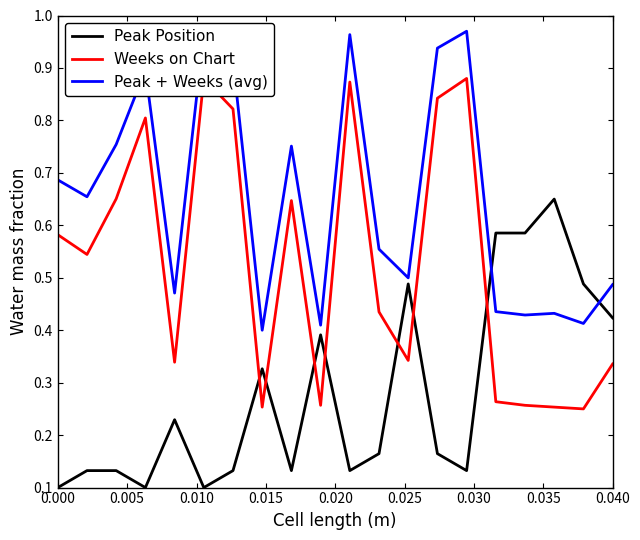

What are all the series names shown in the legend?

Peak Position, Weeks on Chart, Peak + Weeks (avg)